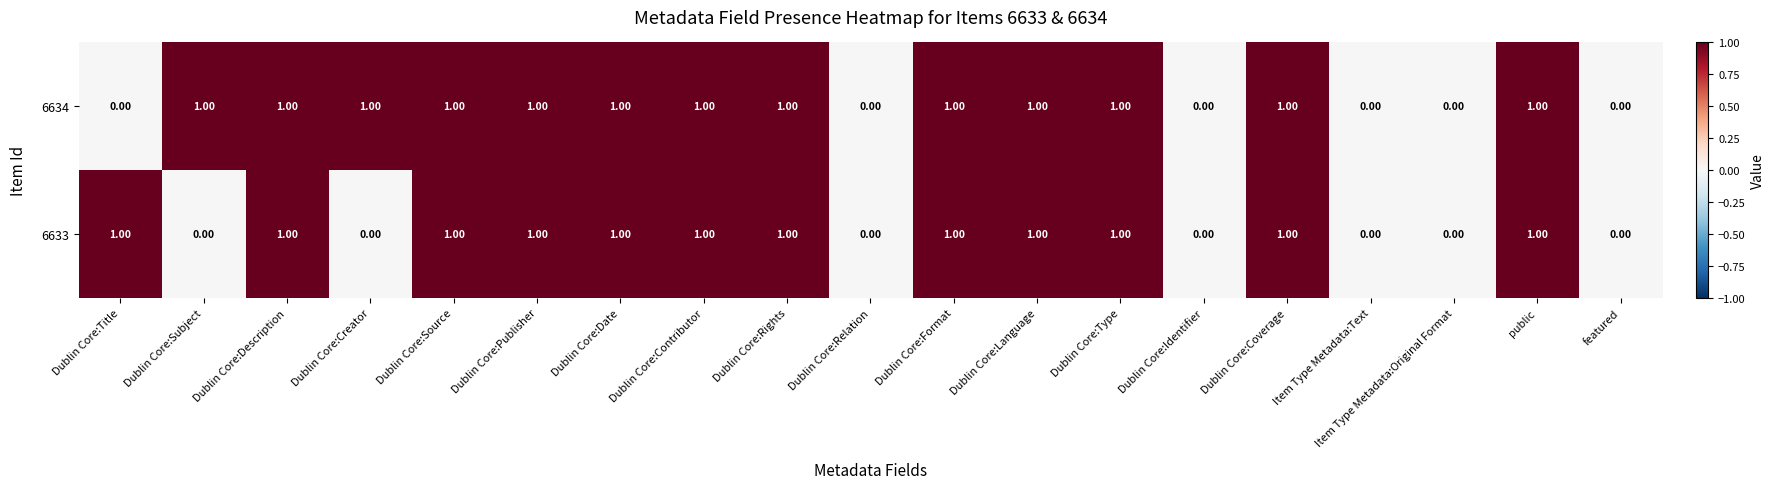

Rank the series by their average value, from lowest to highest.

6633, 6634